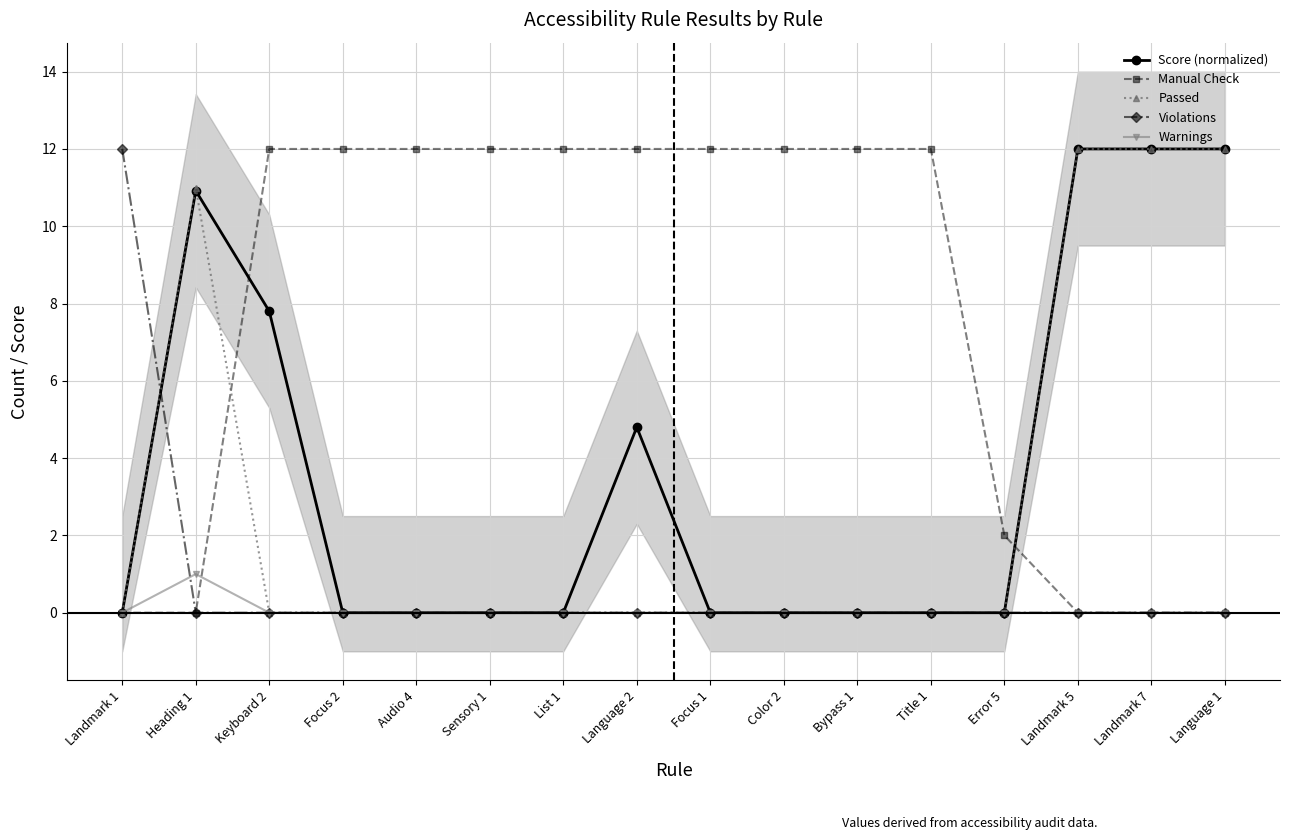

What position from the right is Sensory 1?

11